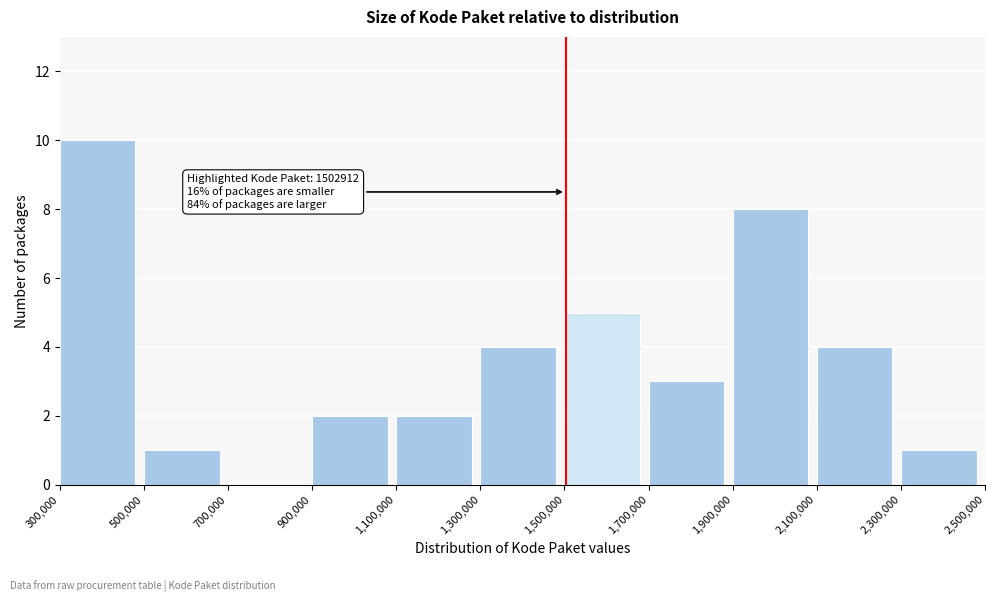

Over which range of the x-axis is the bar tallest?

300,000 to 500,000